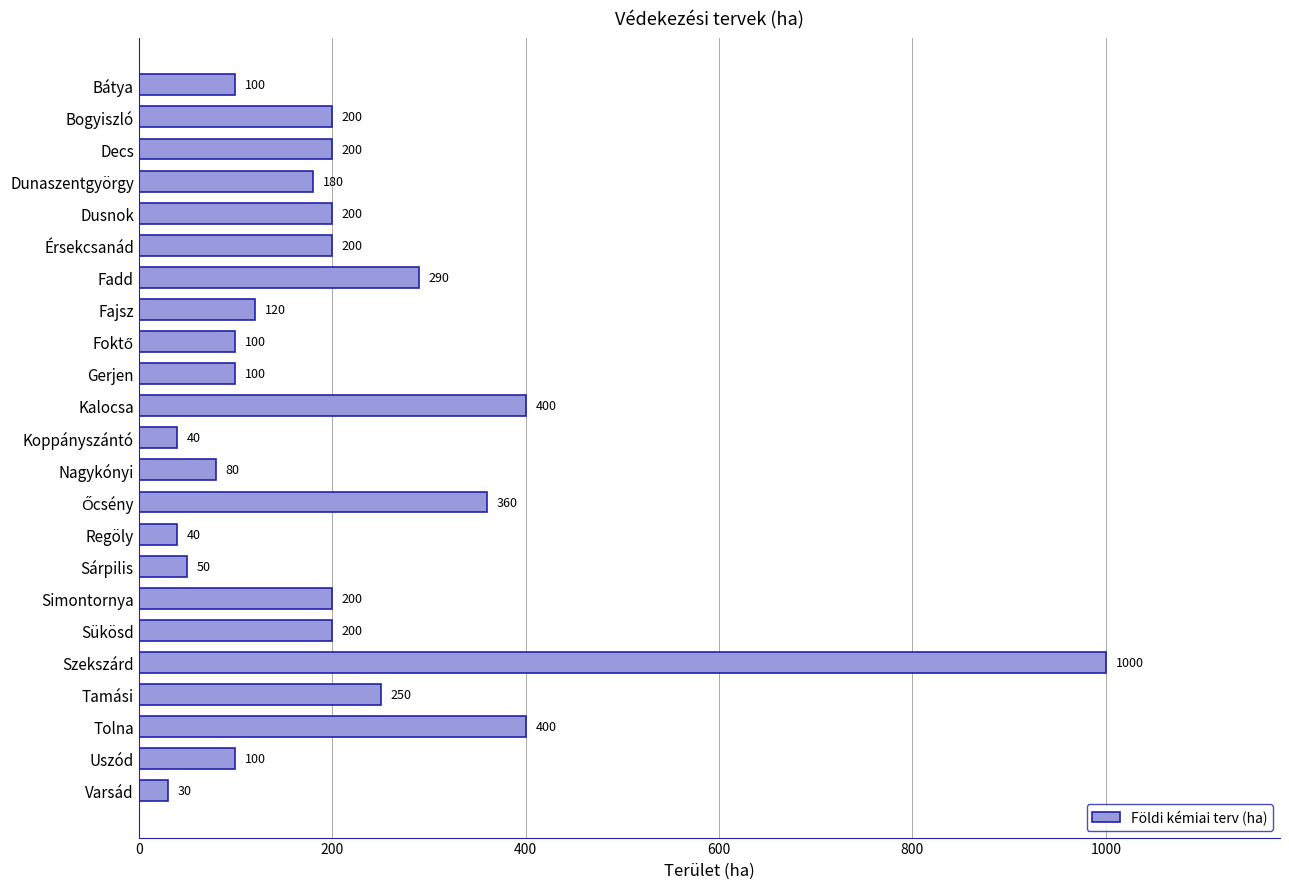

Reading bottom to top, list all the values displayed in this chart.

30	100	400	250	1000	200	200	50	40	360	80	40	400	100	100	120	290	200	200	180	200	200	100